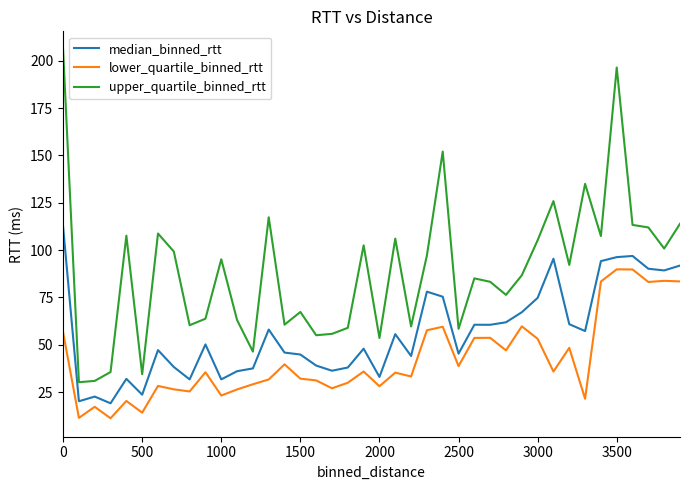

True or false: upper_quartile_binned_rtt and lower_quartile_binned_rtt intersect in this chart.

False